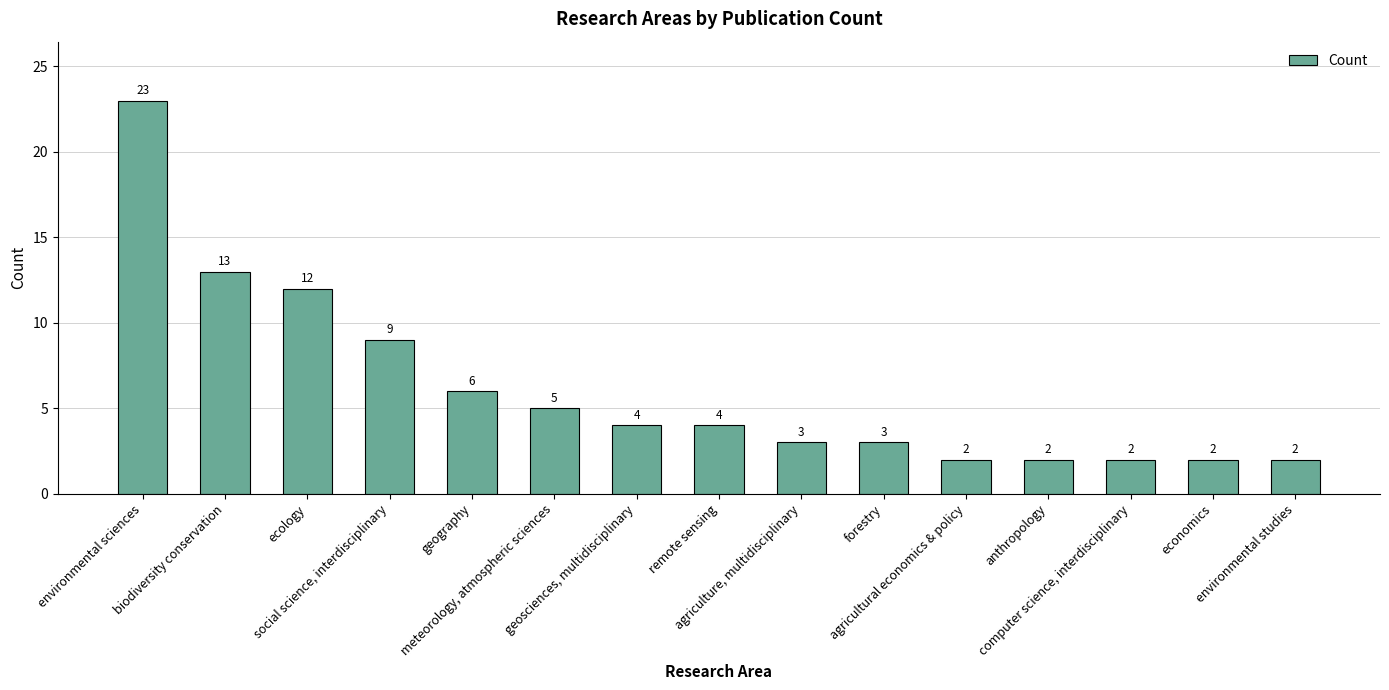

Where does the data first go above 4?

environmental sciences